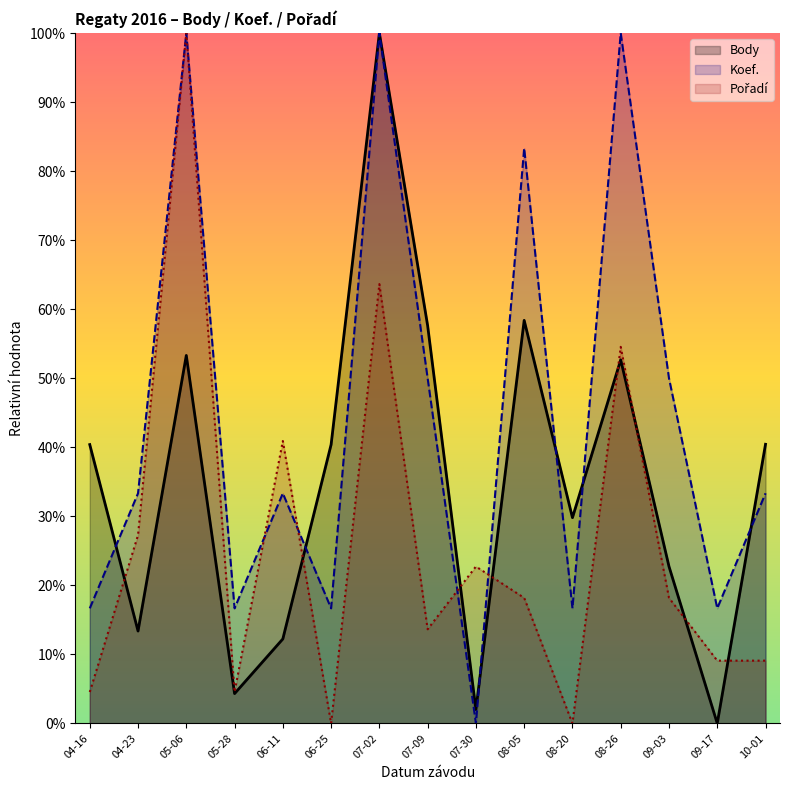

At which label does Body reach its peak?

07-02